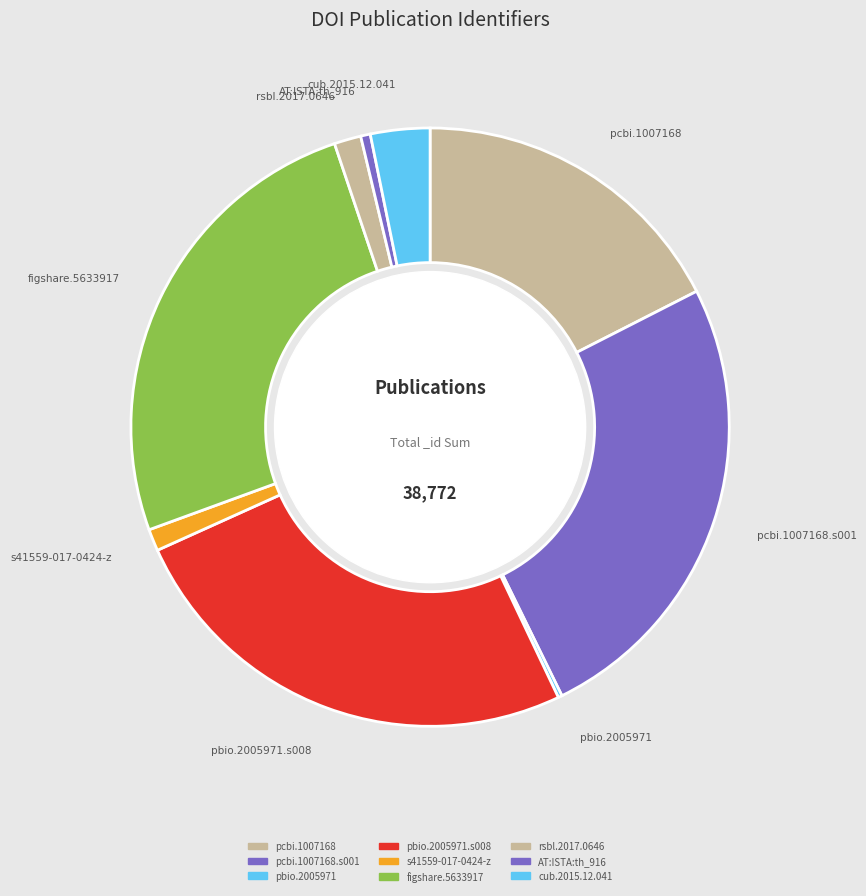

Does any single category account for the majority?

No